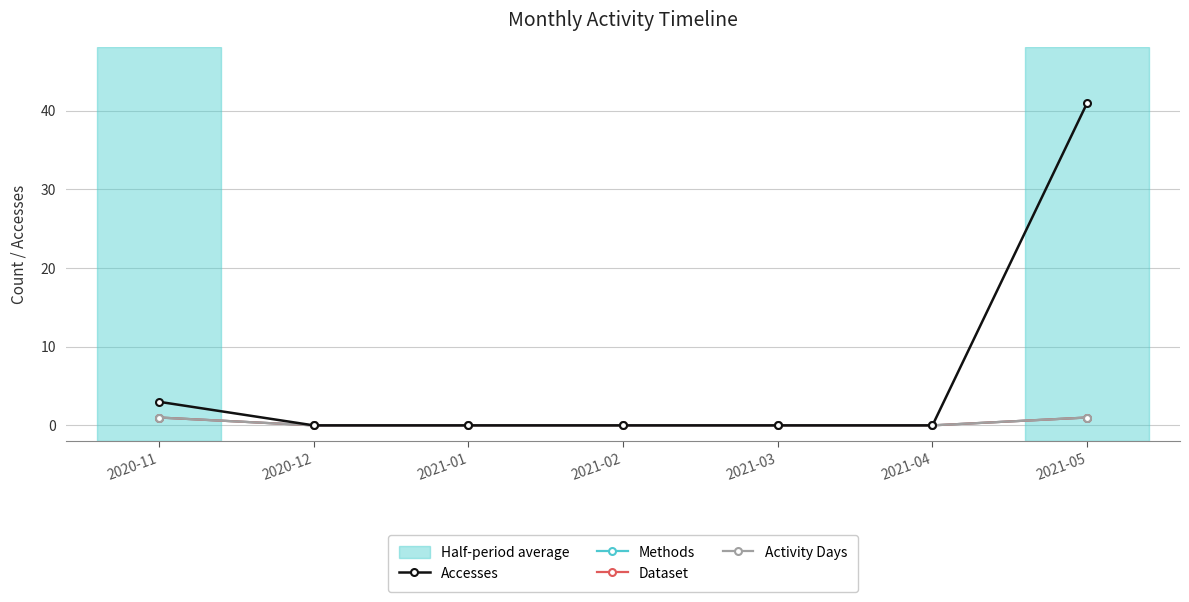

Reading left to right, extract all data points from this chart.

Accesses: 3	0	0	0	0	0	41
Methods: 1	0	0	0	0	0	1
Dataset: 1	0	0	0	0	0	1
Activity Days: 1	0	0	0	0	0	1